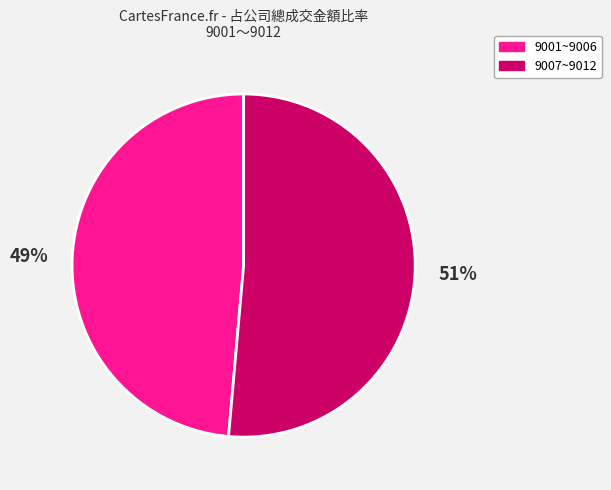

Is the sum of 9007~9012 and 9001~9006 greater than half?

Yes